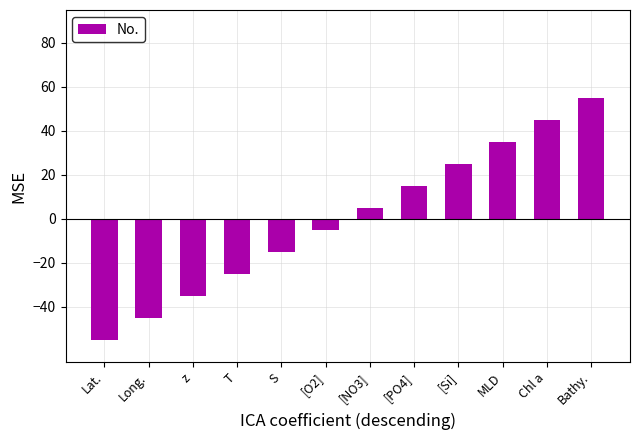

Are the bars grouped side by side (vs. stacked)?

No